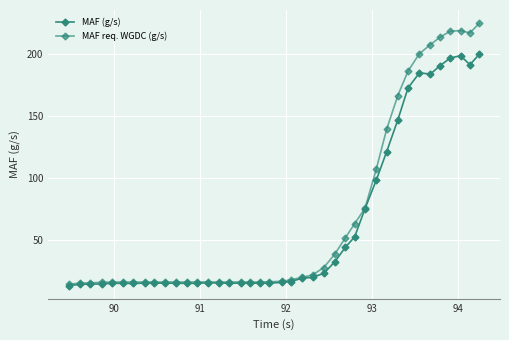

In MAF req. WGDC (g/s), how many points are higher than both neighbors (excluding endpoints)?

4